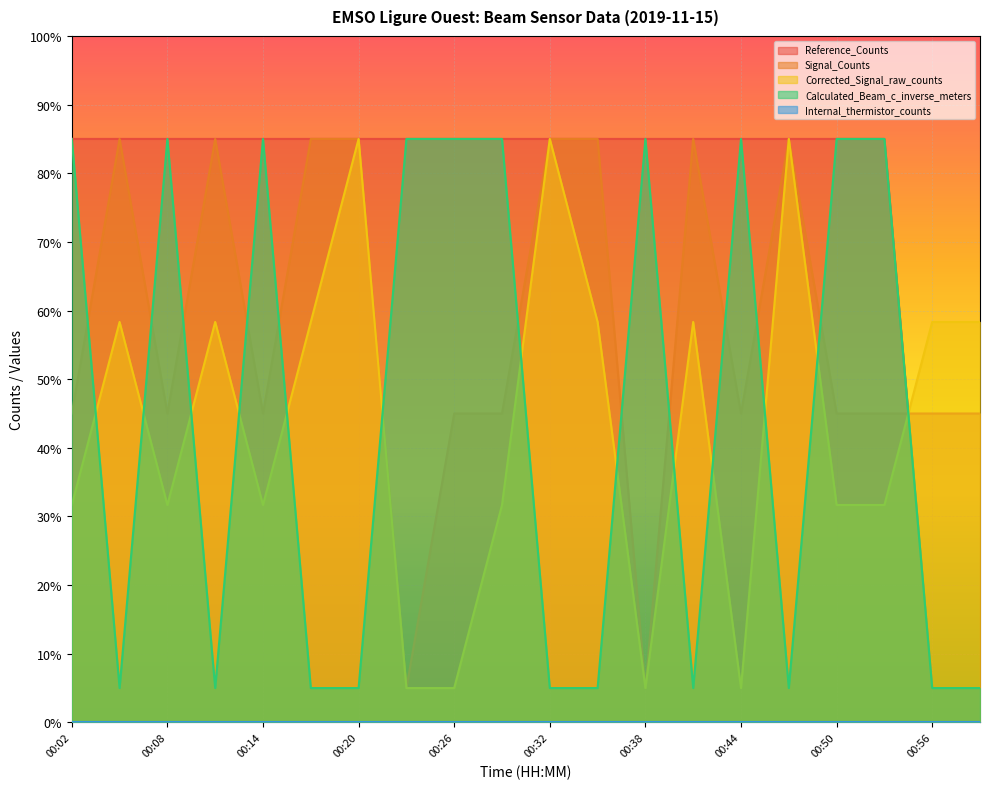

What is the highest value of the Reference_Counts series?

85.0